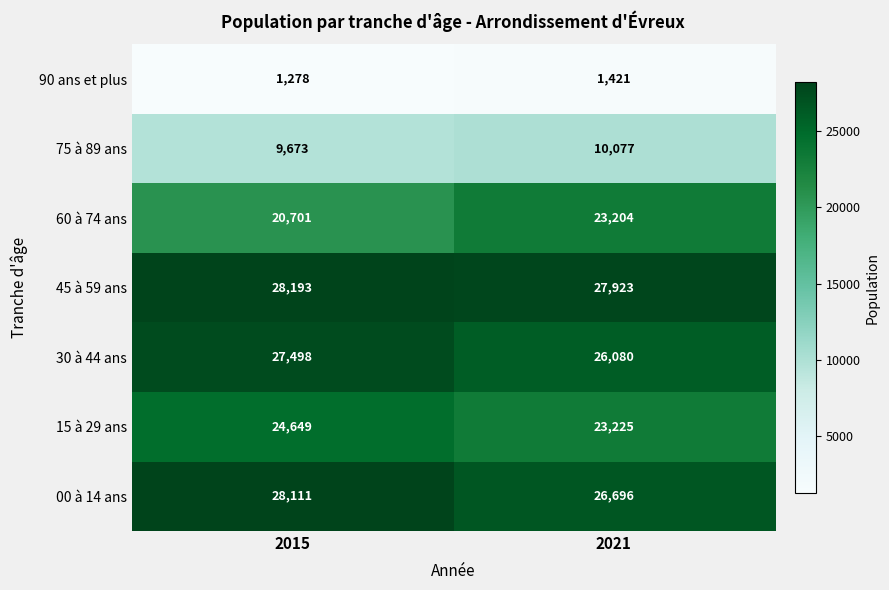

What is the maximum value shown in the chart?

28193